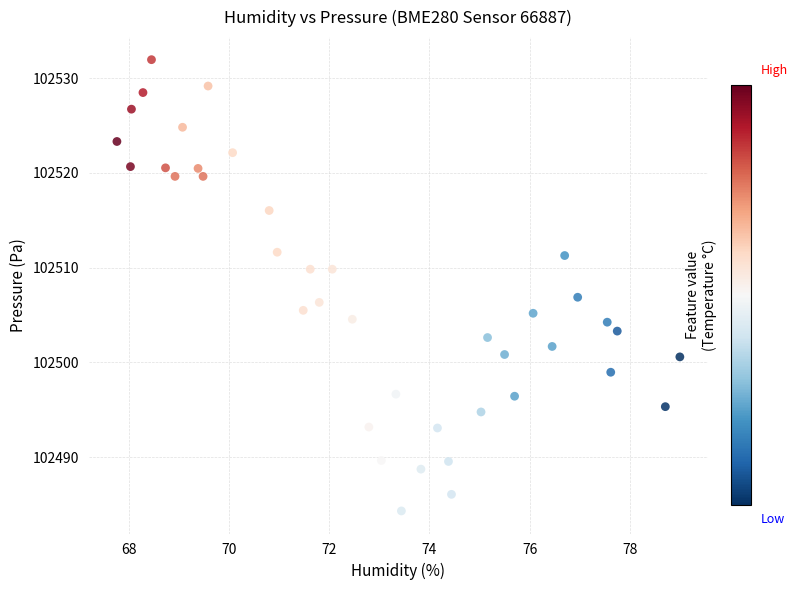

What Y value in the scatter plot is closest to 102508?

102506.9